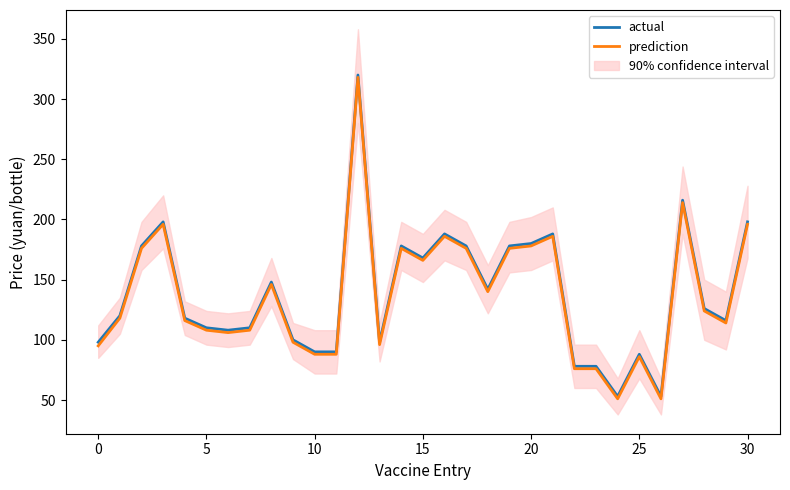

At which label is actual closest to 186?

16